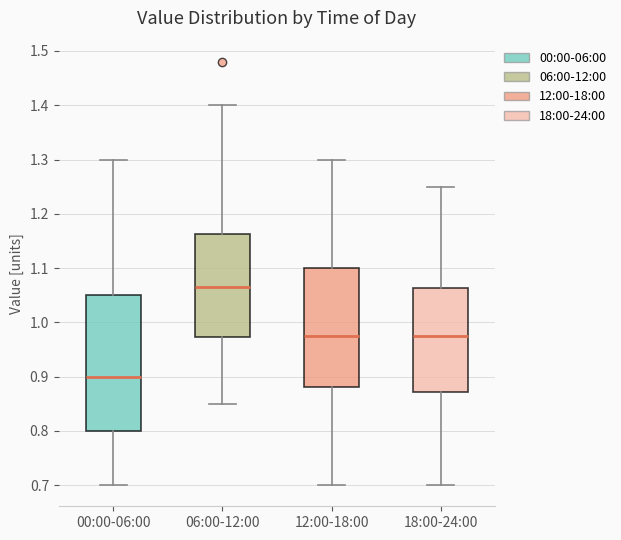

Which box has the highest median line?

06:00-12:00